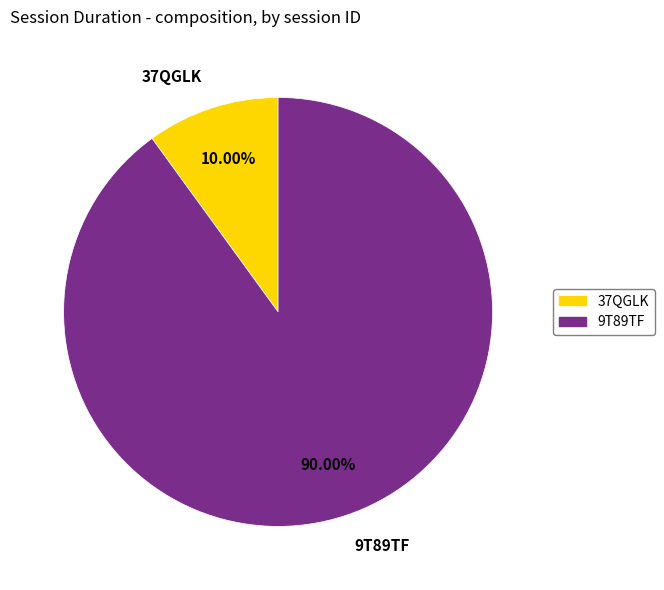

Is it true that 37QGLK is 16% of the pie?

False